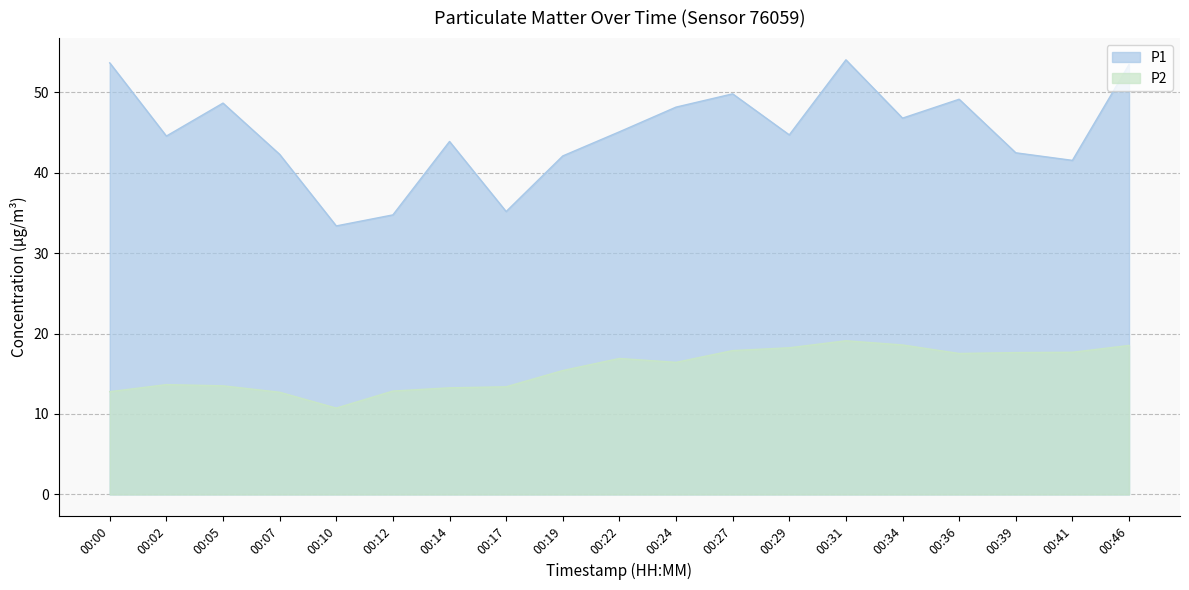

What is the average value of the P1 series?

44.9